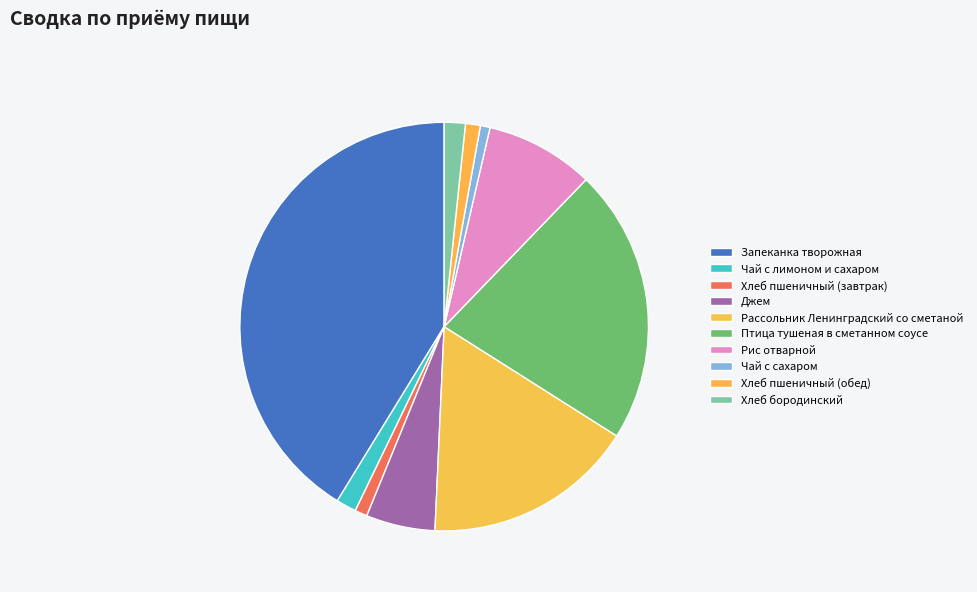

Does Чай с сахаром account for over 50% of the chart?

No